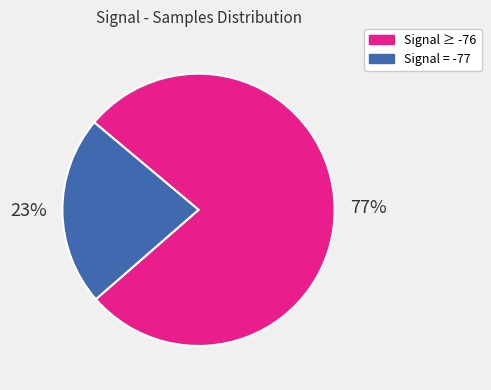

To the nearest percent, what is the average slice percentage?

50%